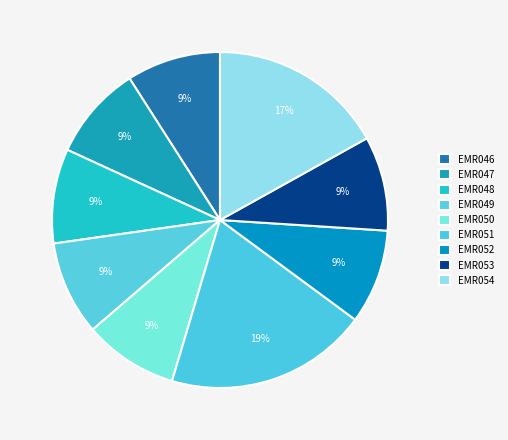

What percentage do EMR053 and EMR051 together represent?

28.6%